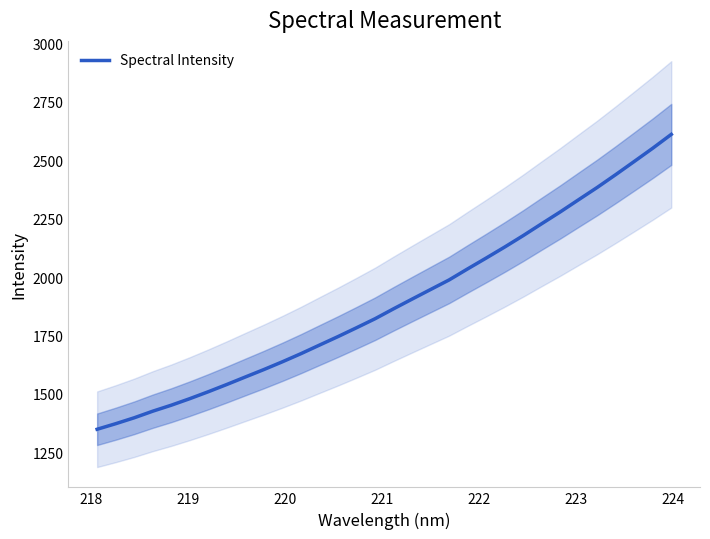

What is the lowest value of the Spectral Intensity series?

1348.5